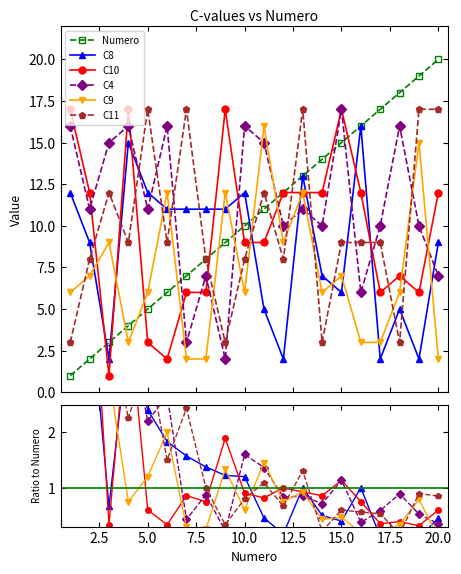

In C10, how many points are higher than both neighbors (excluding endpoints)?

4